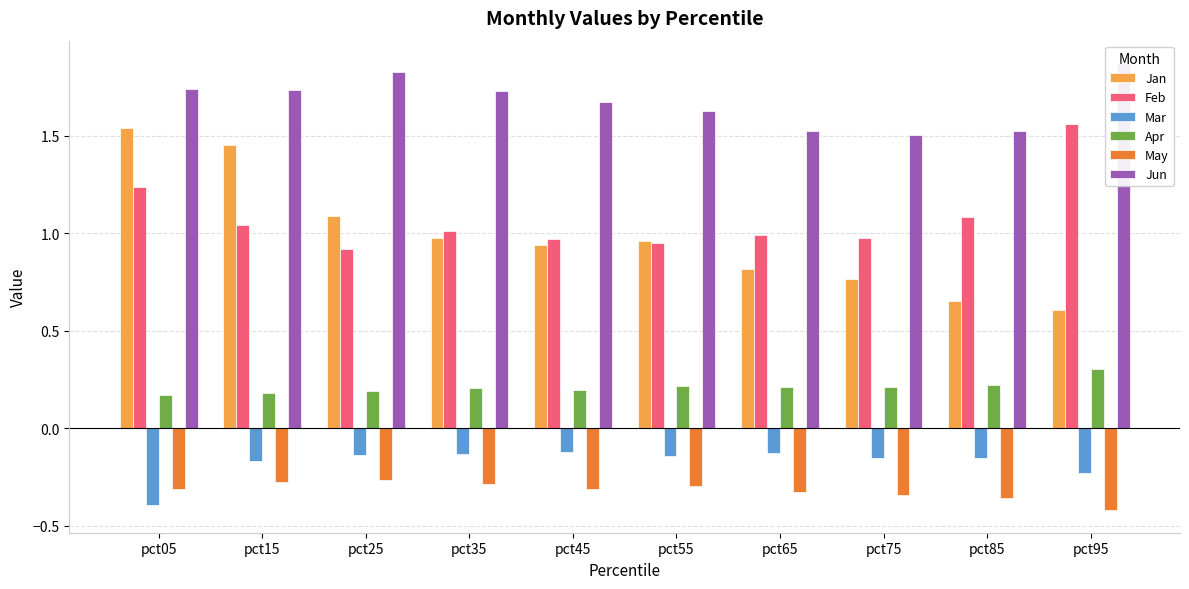

What is the difference between the second highest and minimum values in the Mar series?

0.3